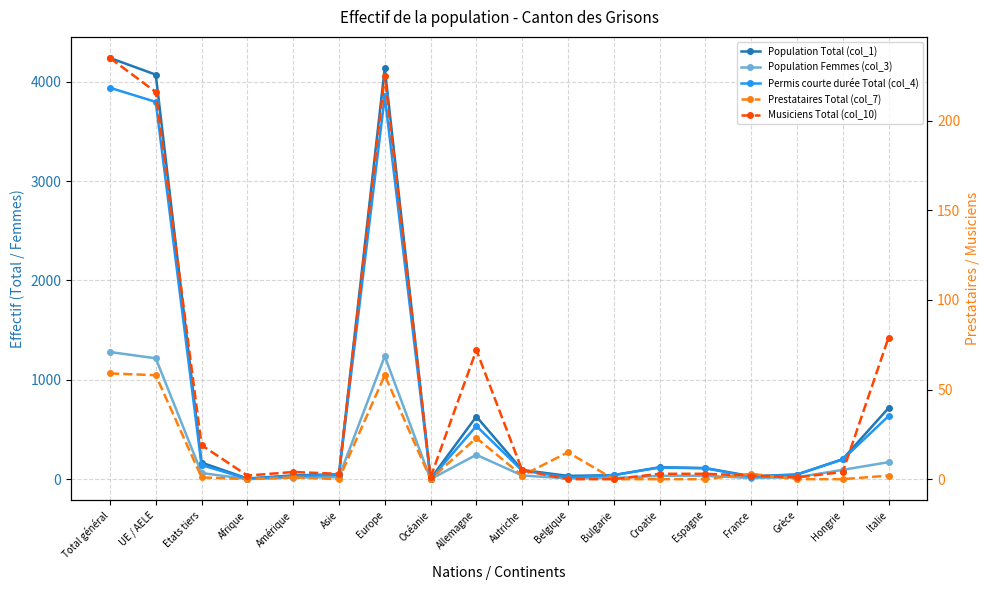

The value of Population Total (col_1) at Allemagne is 631. True or false?

True